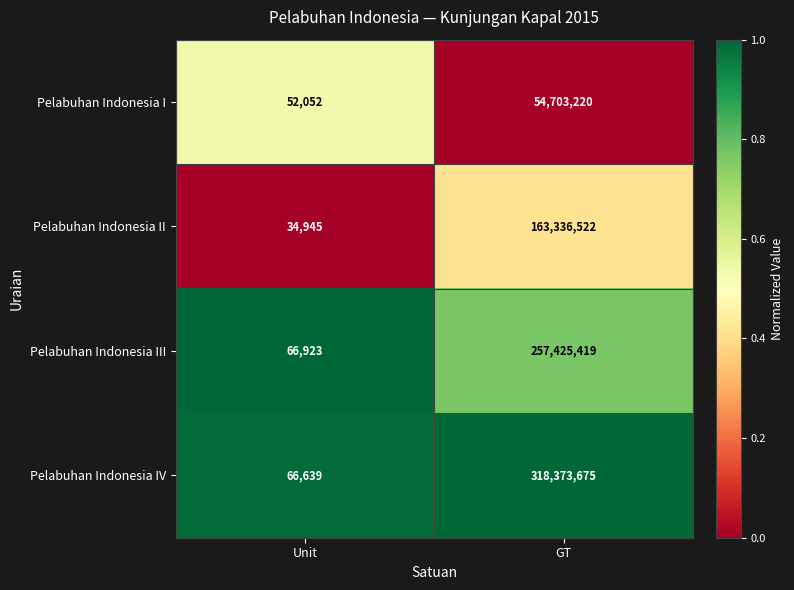

True or false: Pelabuhan Indonesia I has a value of 73003 at Unit.

False